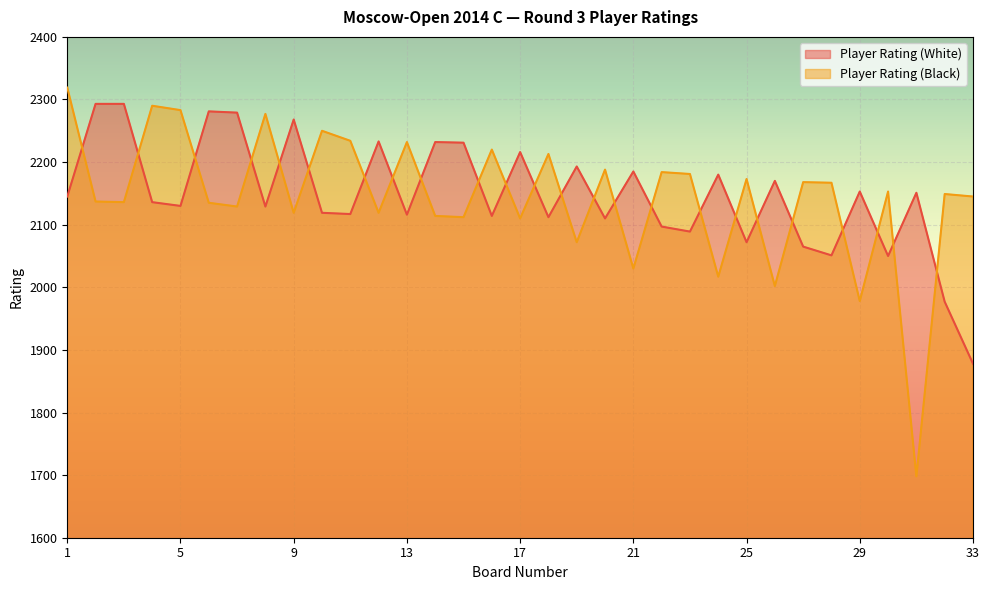

How many lines are shown in the chart?

2